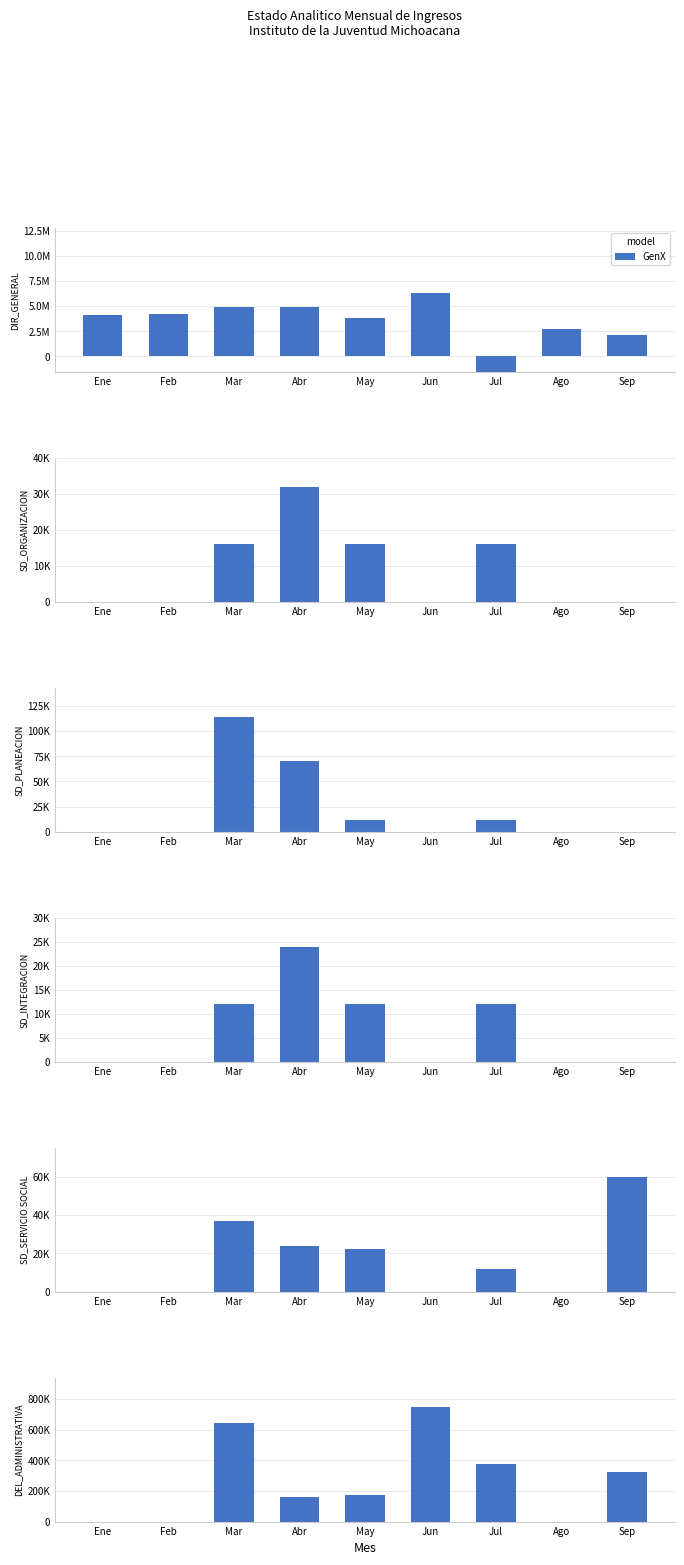

What is the change in value from Mar to Ago?

-641122